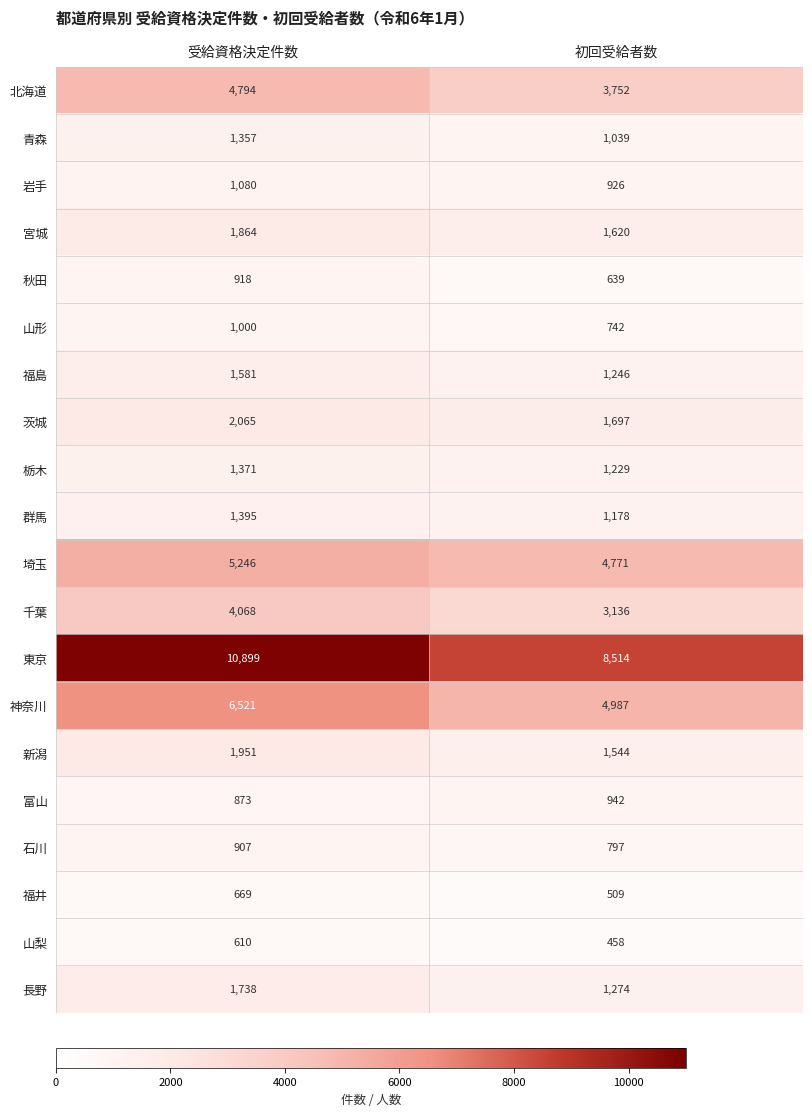

The 茨城 series shows 3370 at 受給資格決定件数. True or false?

False